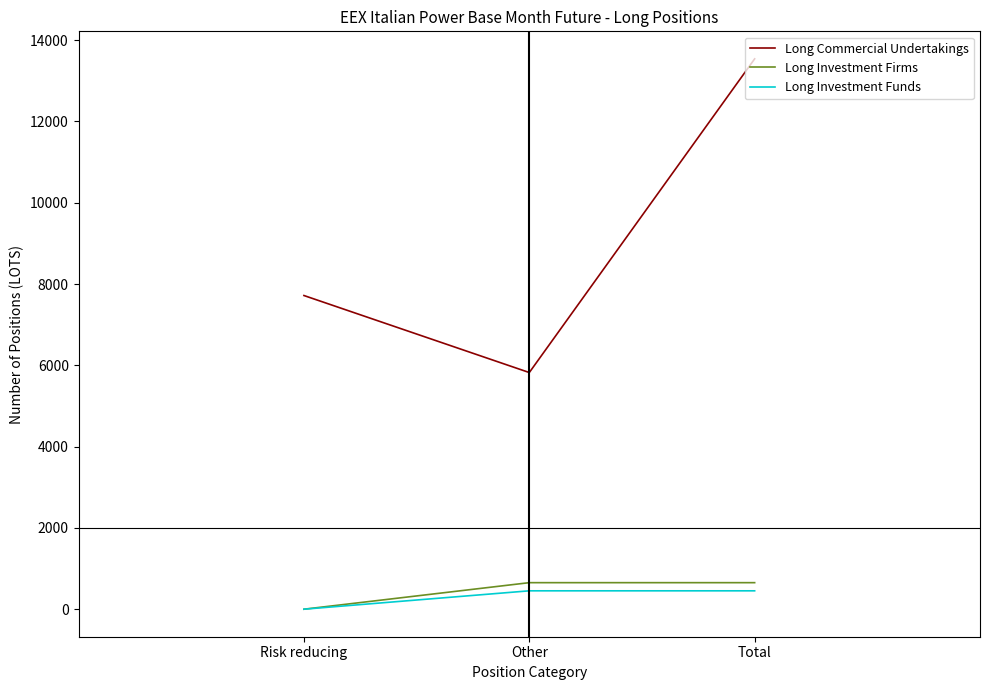

At which category is the sum across all series the highest?

Total